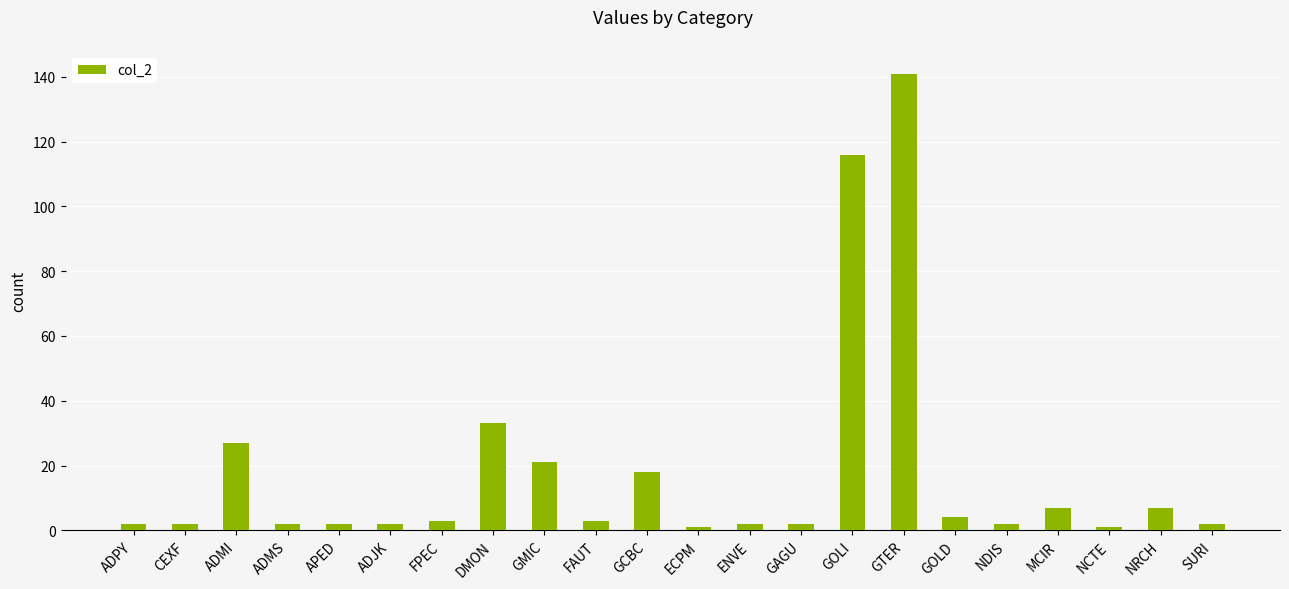

What is the minimum value shown in the chart?

1